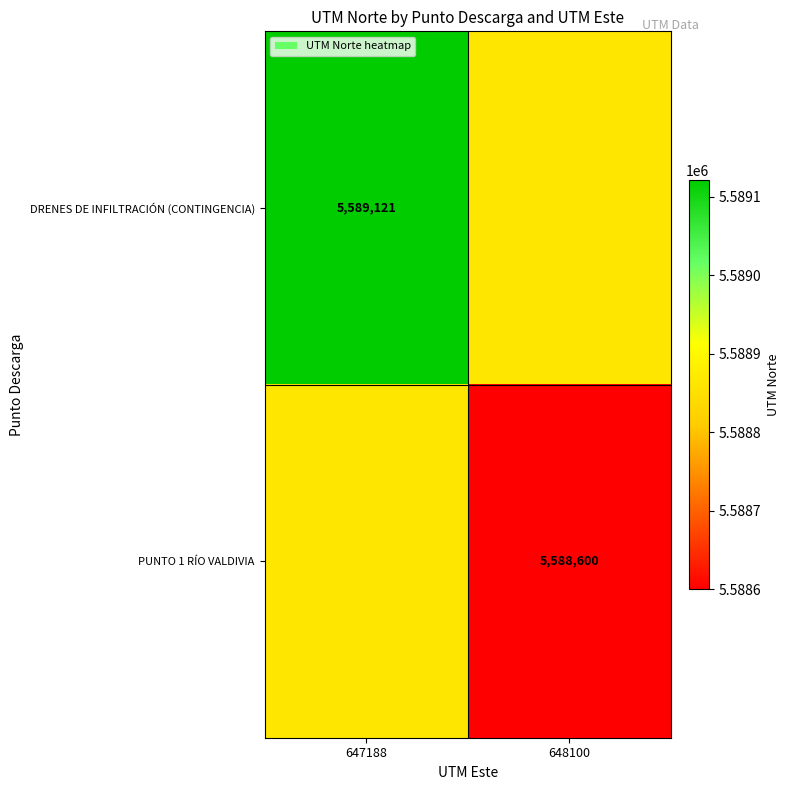

Is it true that PUNTO 1 RÍO VALDIVIA equals 7810715.4 at 648100?

False